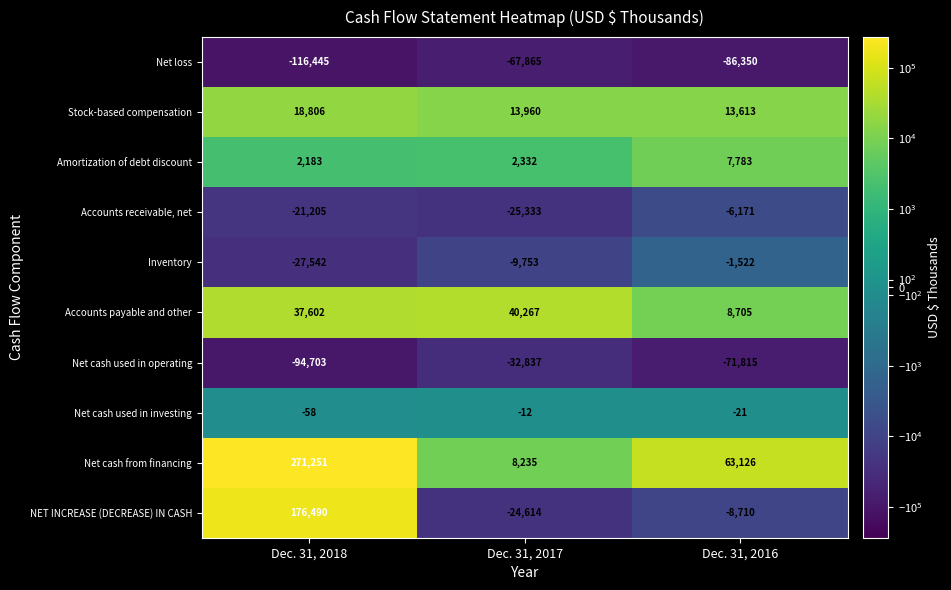

What is the sum of the Net cash used in operating values at Dec. 31, 2018 and Dec. 31, 2017?

-127540